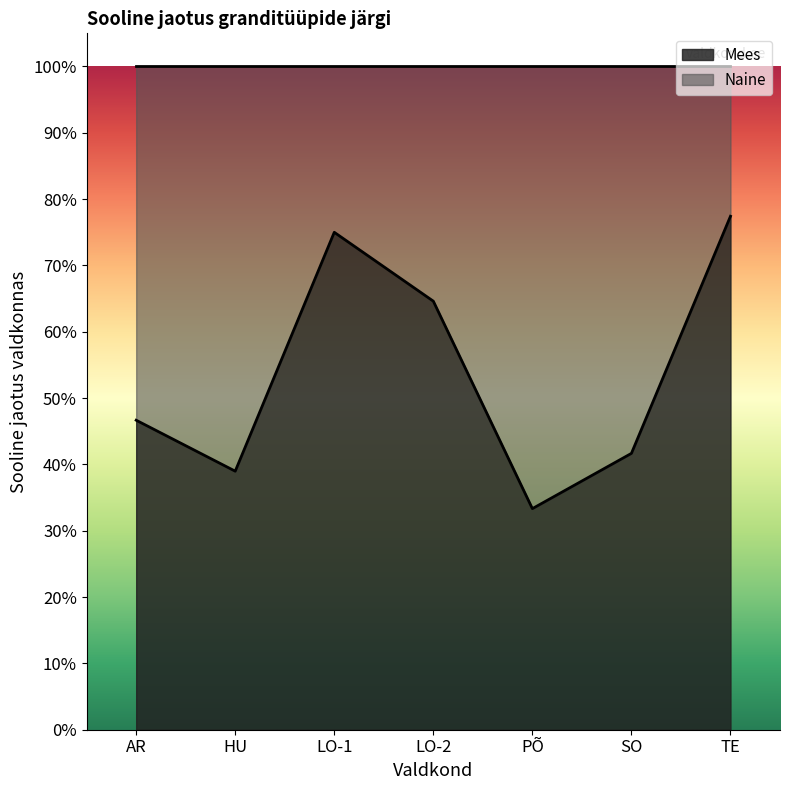

Rank the categories by value from highest to lowest.

TE, LO-1, LO-2, AR, SO, HU, PÕ